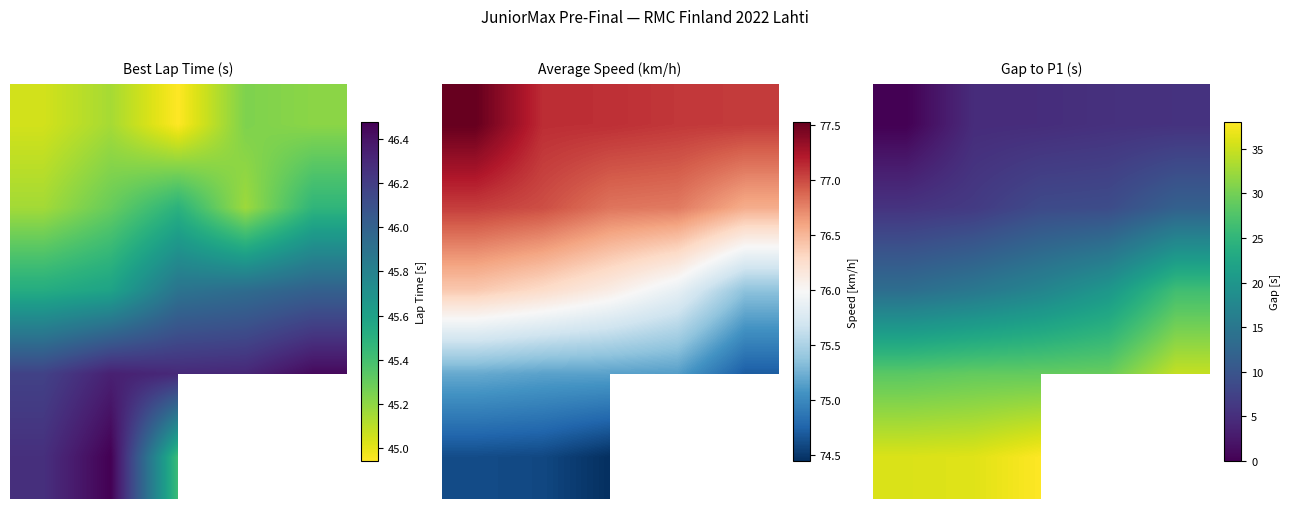

What is the highest value of the 4 series?

38.0